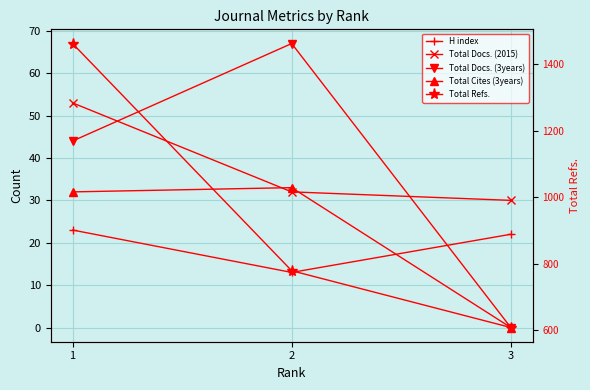

What is the maximum value for Total Refs.?

1463